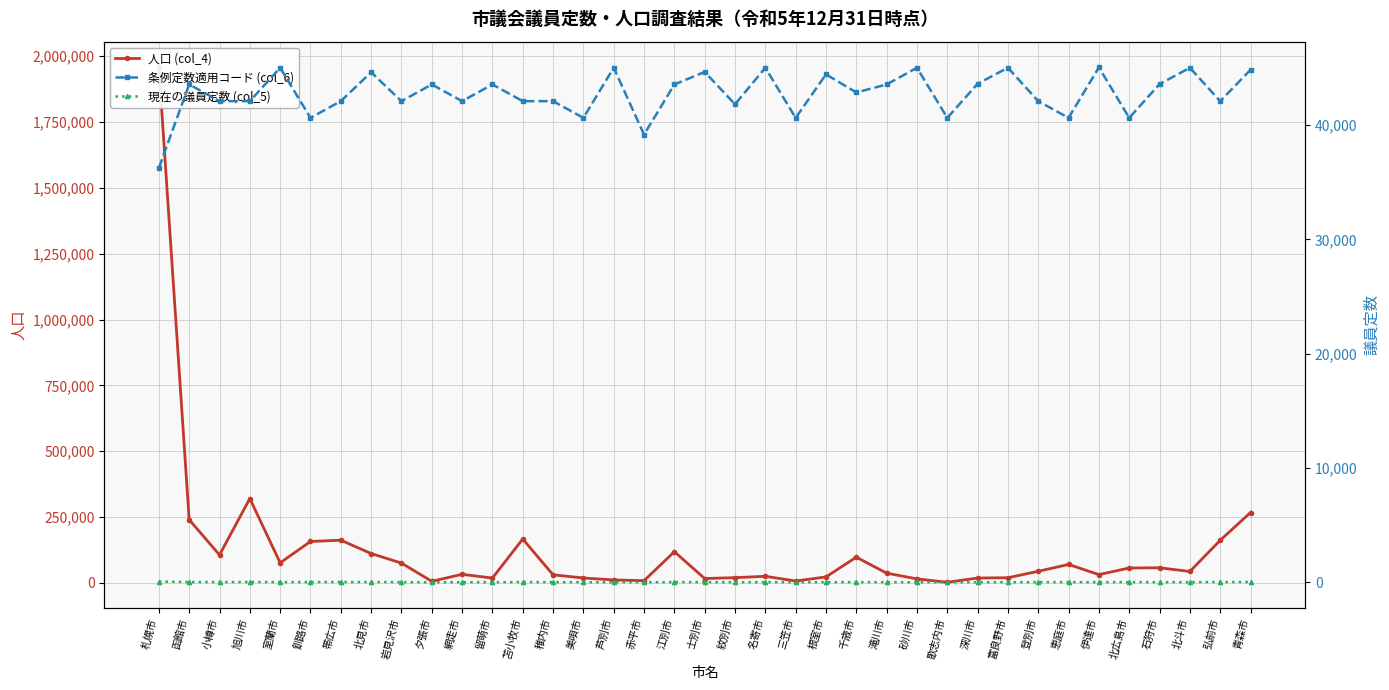

At how many categories does at least one series exceed 256436?

3